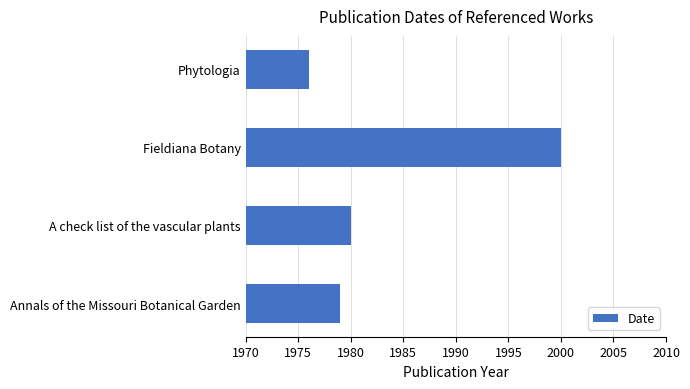

What is the sum of all values?

7935